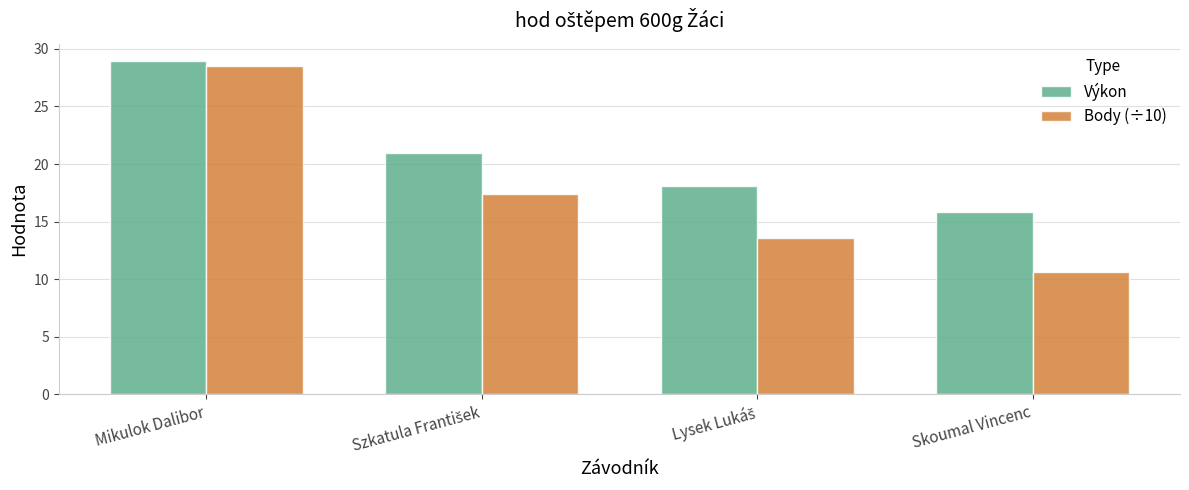

What is the total value across all series at Skoumal Vincenc?

26.4